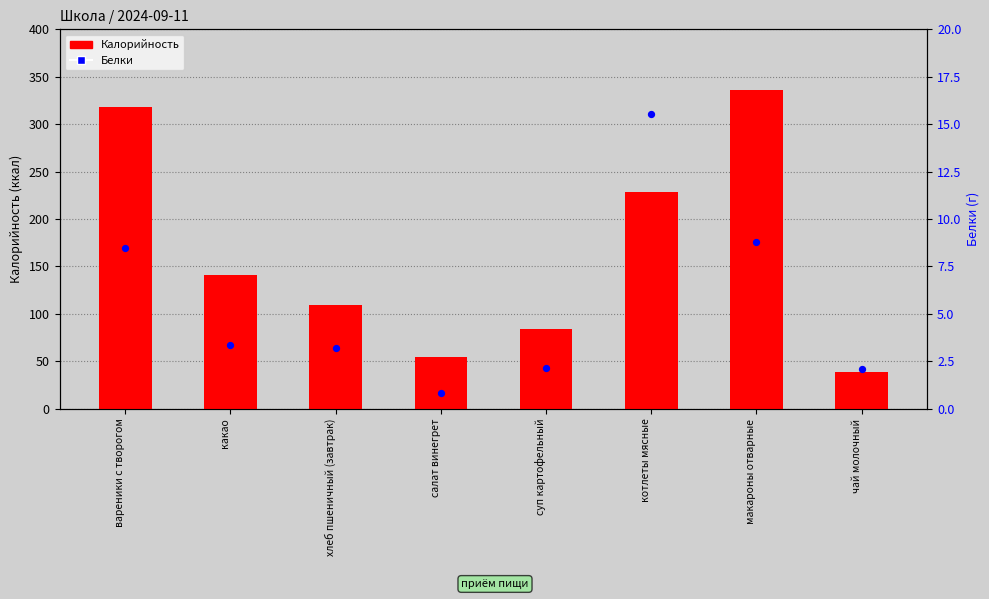

Is the value of Калорийность at чай молочный greater than the value of Белки at суп картофельный?

Yes